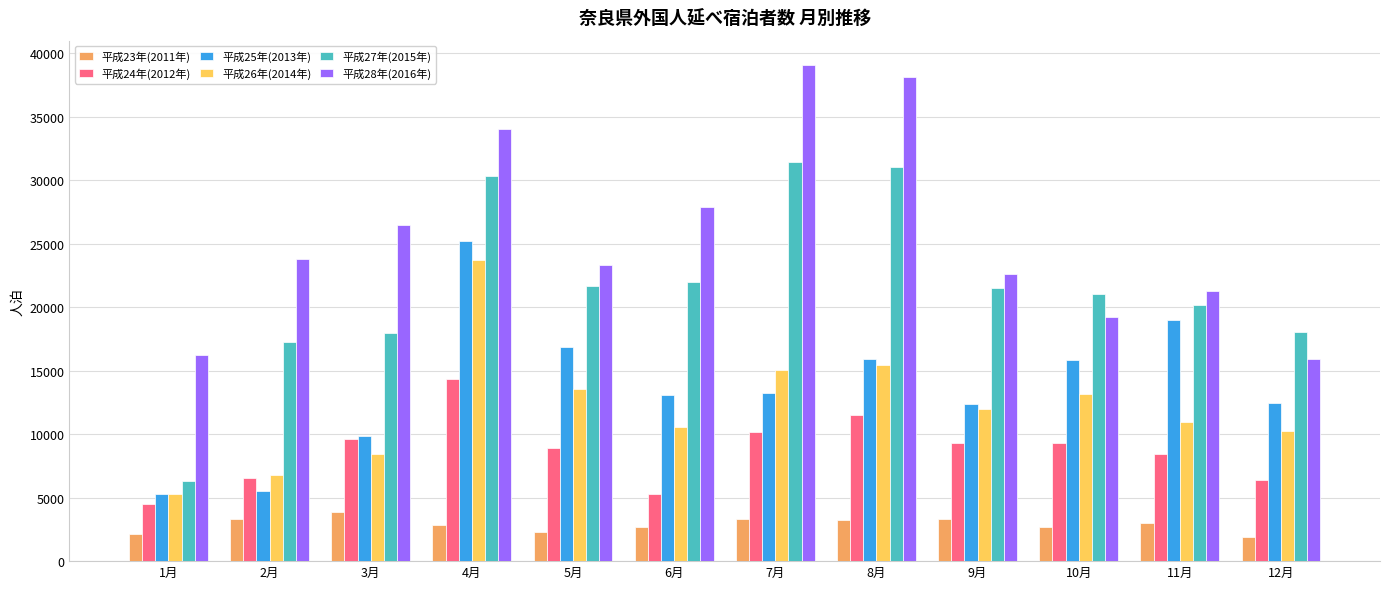

At which category is the sum across all series the highest?

4月